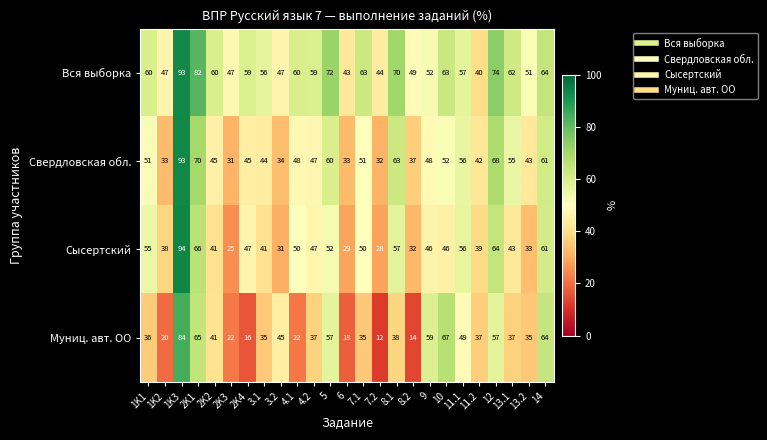

At which category is the sum across all series the highest?

1K3